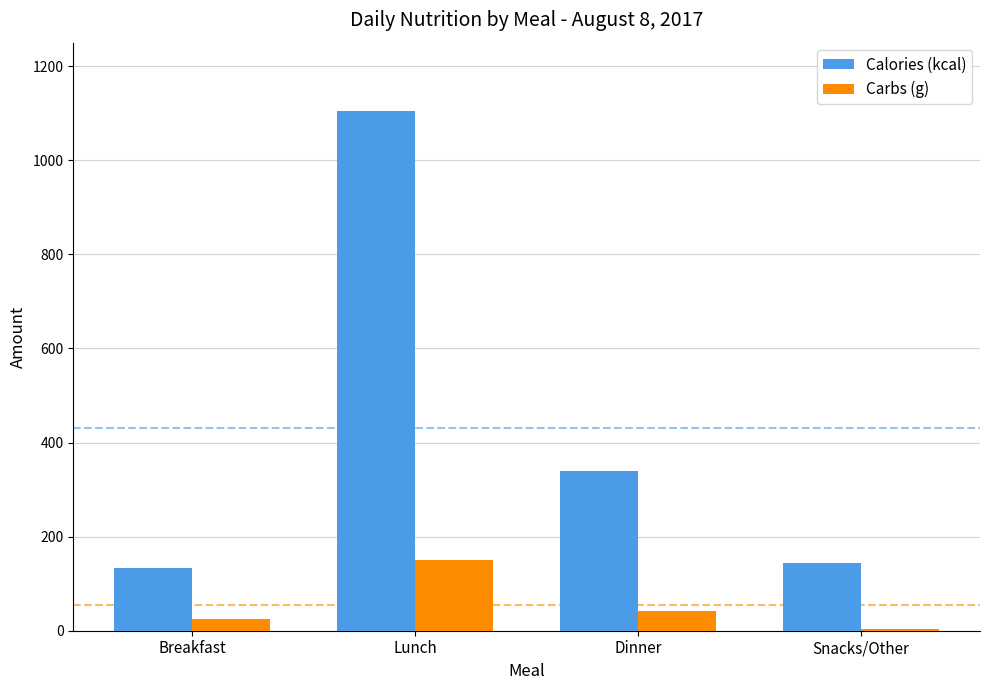

What is the average value of the Carbs (g) series?

54.9